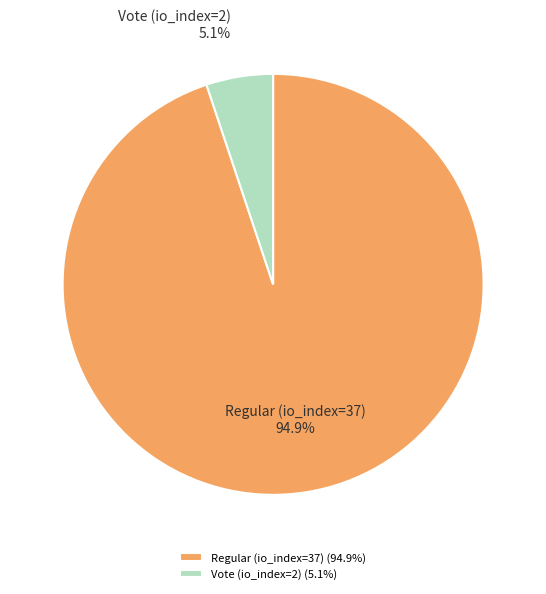

True or false: Regular (io_index=37) accounts for 99% of the total.

False